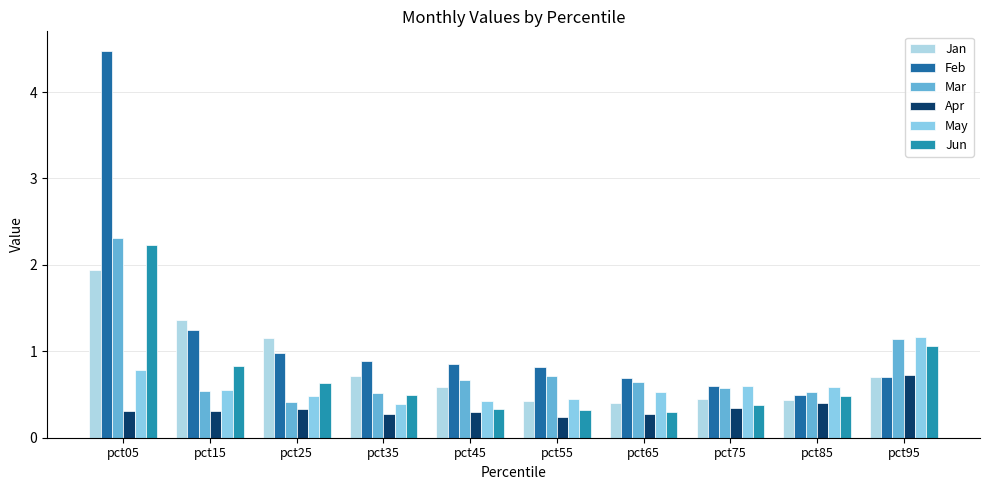

Reading left to right, what are all the values shown in this chart?

Jan: pct05=1.9	pct15=1.4	pct25=1.2	pct35=0.7	pct45=0.6	pct55=0.4	pct65=0.4	pct75=0.4	pct85=0.4	pct95=0.7
Feb: pct05=4.5	pct15=1.2	pct25=1.0	pct35=0.9	pct45=0.9	pct55=0.8	pct65=0.7	pct75=0.6	pct85=0.5	pct95=0.7
Mar: pct05=2.3	pct15=0.5	pct25=0.4	pct35=0.5	pct45=0.7	pct55=0.7	pct65=0.6	pct75=0.6	pct85=0.5	pct95=1.1
Apr: pct05=0.3	pct15=0.3	pct25=0.3	pct35=0.3	pct45=0.3	pct55=0.2	pct65=0.3	pct75=0.3	pct85=0.4	pct95=0.7
May: pct05=0.8	pct15=0.6	pct25=0.5	pct35=0.4	pct45=0.4	pct55=0.4	pct65=0.5	pct75=0.6	pct85=0.6	pct95=1.2
Jun: pct05=2.2	pct15=0.8	pct25=0.6	pct35=0.5	pct45=0.3	pct55=0.3	pct65=0.3	pct75=0.4	pct85=0.5	pct95=1.1